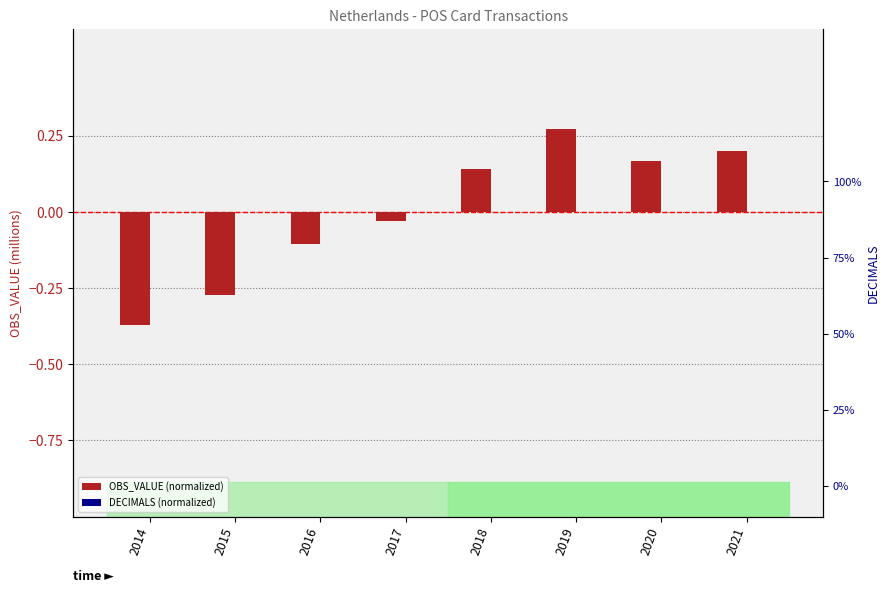

Reading right to left, transcribe all the data shown in this chart.

OBS_VALUE (normalized): 2021=0.2	2020=0.2	2019=0.3	2018=0.1	2017=-0.0	2016=-0.1	2015=-0.3	2014=-0.4
DECIMALS (normalized): 2021=0.0	2020=0.0	2019=0.0	2018=0.0	2017=0.0	2016=0.0	2015=0.0	2014=0.0